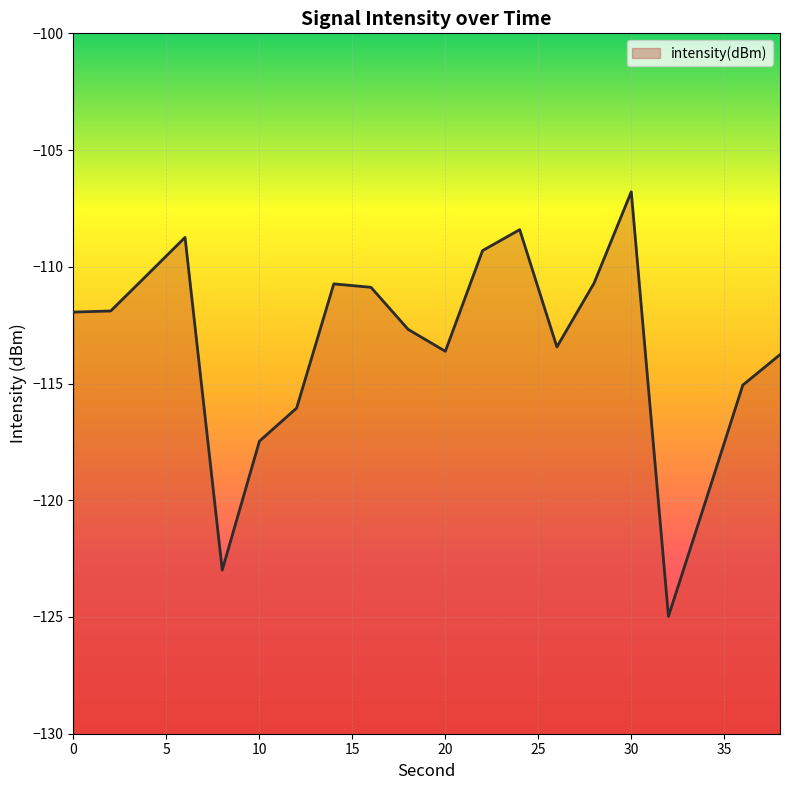

Reading left to right, extract all data points from this chart.

0=-111.9	2=-111.9	4=-110.3	6=-108.7	8=-123.0	10=-117.5	12=-116.1	14=-110.7	16=-110.9	18=-112.7	20=-113.6	22=-109.3	24=-108.4	26=-113.4	28=-110.7	30=-106.8	32=-125.0	34=-120.0	36=-115.1	38=-113.8